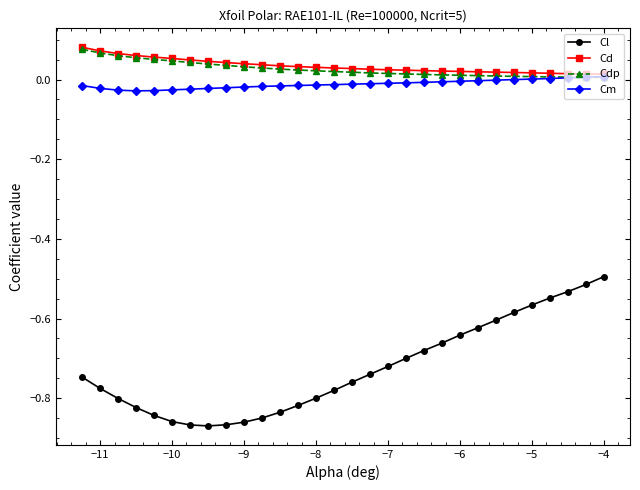

Which series has the largest range (max minus min)?

Cl